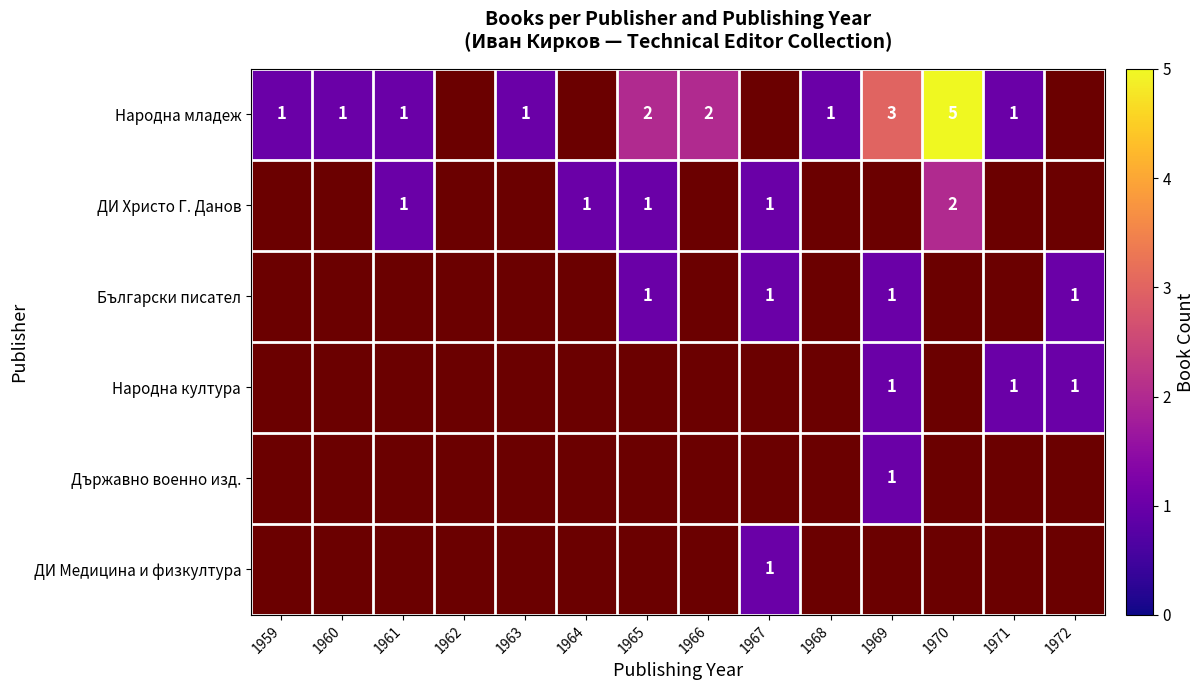

Is it true that Народна младеж equals 1 at 1971?

True